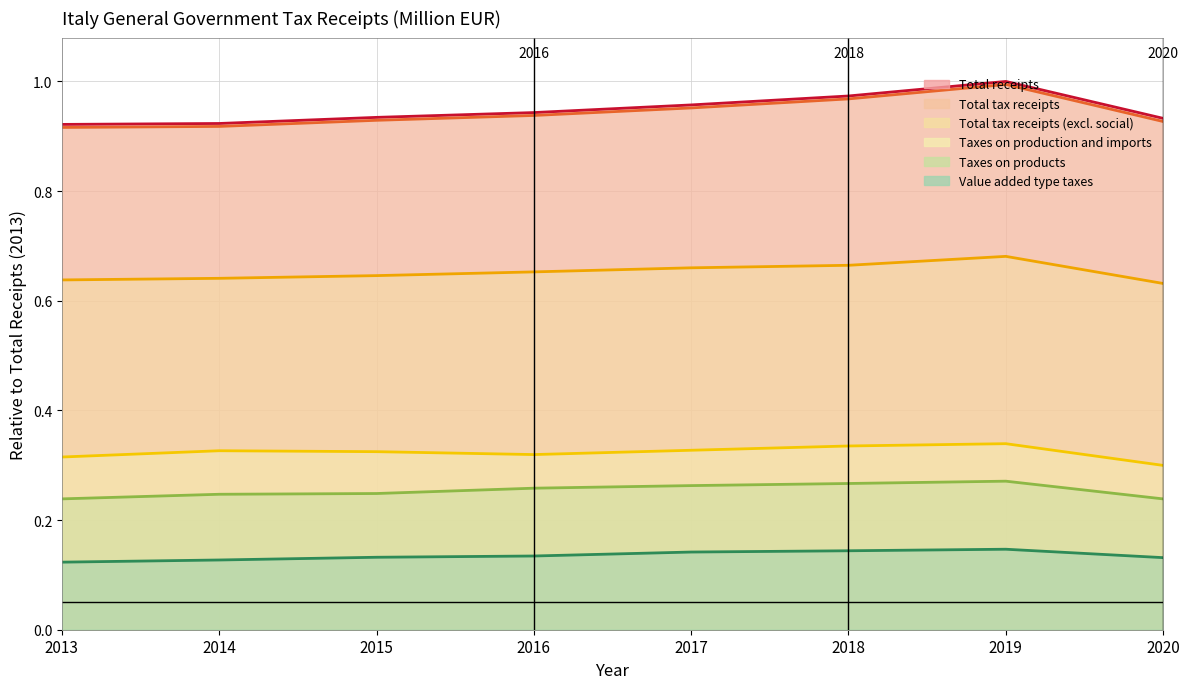

At which category does the chart reach its peak across all series?

2019